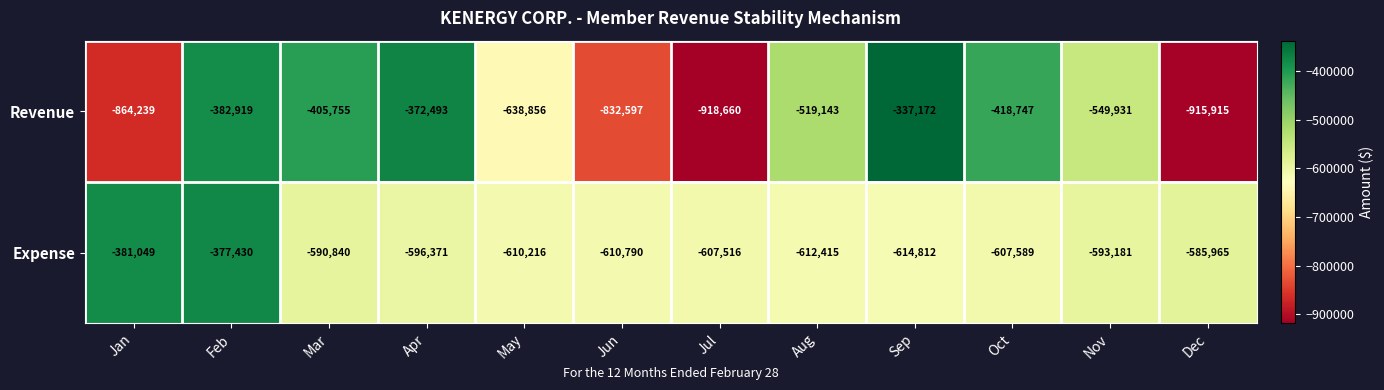

Is it true that Expense equals -610790 at Jun?

True